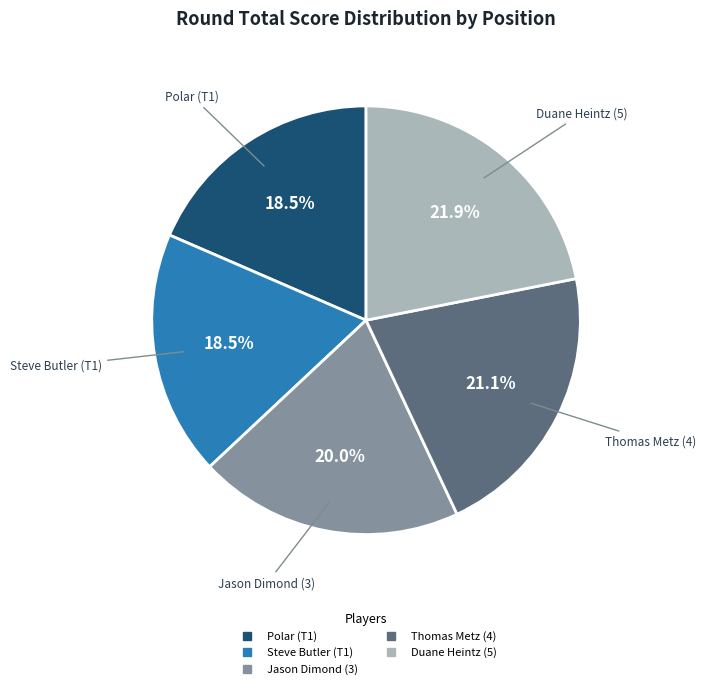

What is the ratio of the value at Jason Dimond (3) to the value at Steve Butler (T1)?

1.1